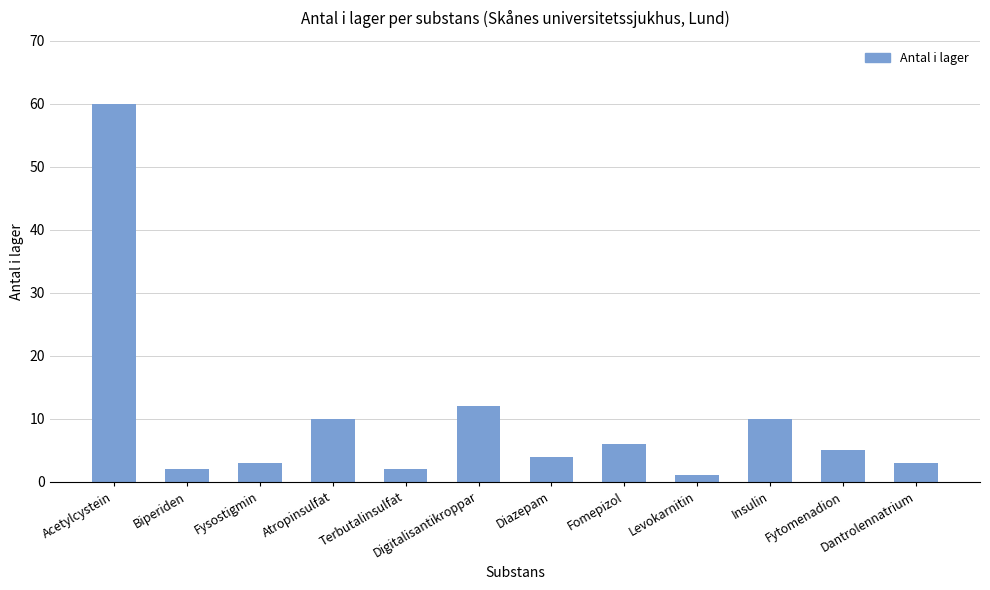

What is the change in value from Atropinsulfat to Fomepizol?

-4